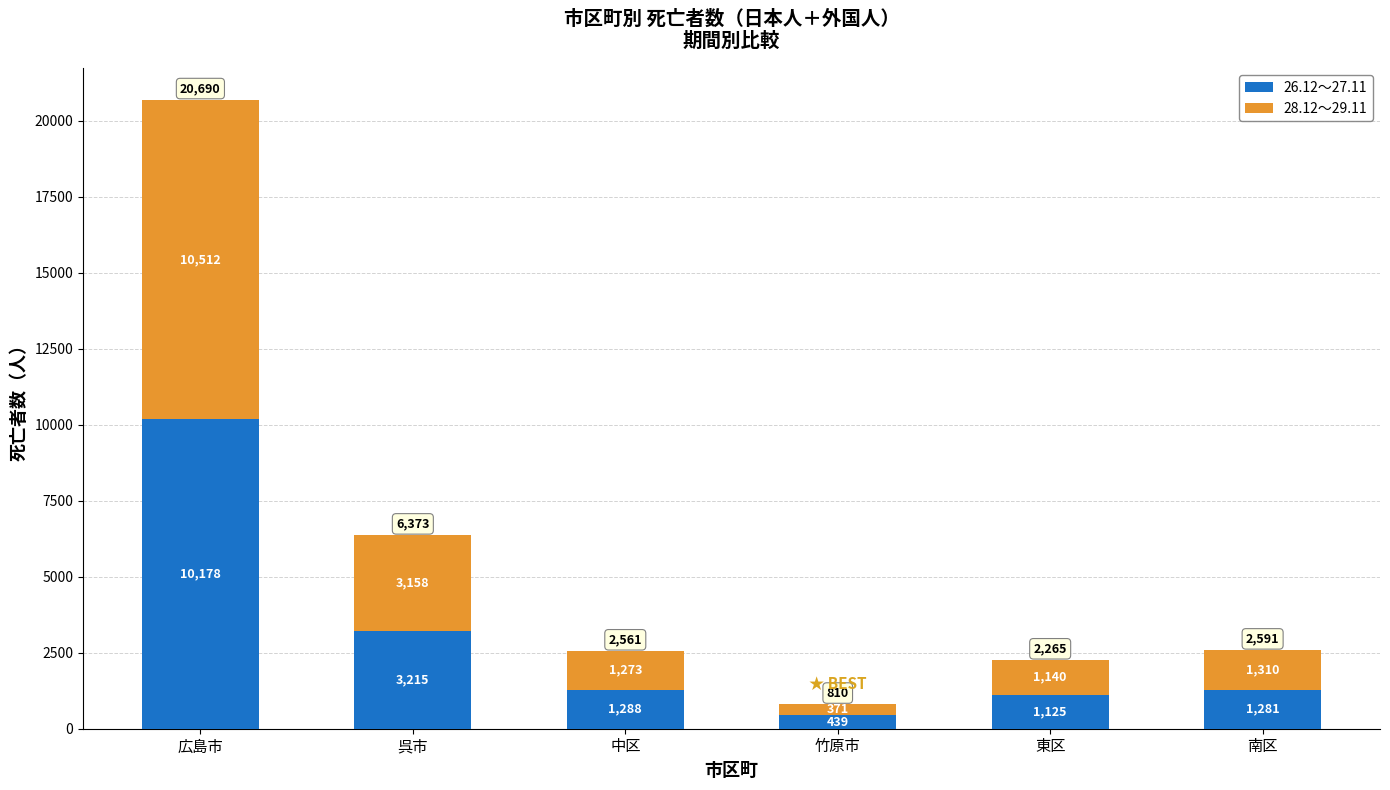

Reading left to right, what are the values for 26.12～27.11?

広島市=10178	呉市=3215	中区=1288	竹原市=439	東区=1125	南区=1281